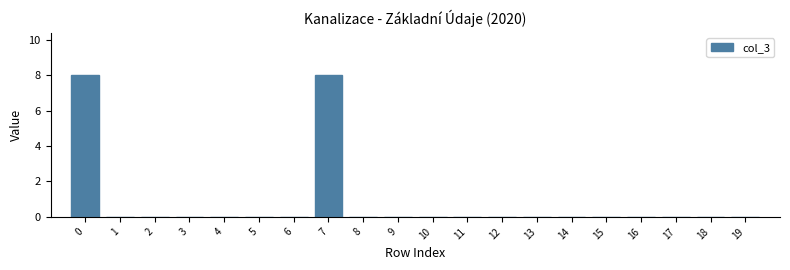

Reading left to right, extract all data points from this chart.

0=8	1=0	2=0	3=0	4=0	5=0	6=0	7=8	8=0	9=0	10=0	11=0	12=0	13=0	14=0	15=0	16=0	17=0	18=0	19=0